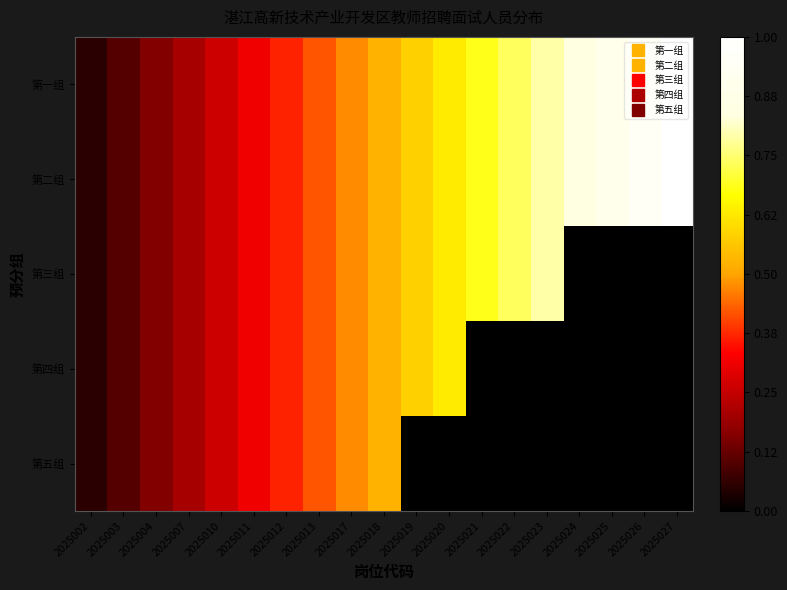

Reading left to right, transcribe all the data shown in this chart.

第一组: 2025002=0.1	2025003=0.1	2025004=0.2	2025007=0.2	2025010=0.3	2025011=0.3	2025012=0.4	2025013=0.4	2025017=0.5	2025018=0.5	2025019=0.6	2025020=0.6	2025021=0.7	2025022=0.7	2025023=0.8	2025024=0.8	2025025=0.9	2025026=0.9	2025027=1.0
第二组: 2025002=0.1	2025003=0.1	2025004=0.2	2025007=0.2	2025010=0.3	2025011=0.3	2025012=0.4	2025013=0.4	2025017=0.5	2025018=0.5	2025019=0.6	2025020=0.6	2025021=0.7	2025022=0.7	2025023=0.8	2025024=0.8	2025025=0.9	2025026=0.9	2025027=1.0
第三组: 2025002=0.1	2025003=0.1	2025004=0.2	2025007=0.2	2025010=0.3	2025011=0.3	2025012=0.4	2025013=0.4	2025017=0.5	2025018=0.5	2025019=0.6	2025020=0.6	2025021=0.7	2025022=0.7	2025023=0.8	2025024=0.0	2025025=0.0	2025026=0.0	2025027=0.0
第四组: 2025002=0.1	2025003=0.1	2025004=0.2	2025007=0.2	2025010=0.3	2025011=0.3	2025012=0.4	2025013=0.4	2025017=0.5	2025018=0.5	2025019=0.6	2025020=0.6	2025021=0.0	2025022=0.0	2025023=0.0	2025024=0.0	2025025=0.0	2025026=0.0	2025027=0.0
第五组: 2025002=0.1	2025003=0.1	2025004=0.2	2025007=0.2	2025010=0.3	2025011=0.3	2025012=0.4	2025013=0.4	2025017=0.5	2025018=0.5	2025019=0.0	2025020=0.0	2025021=0.0	2025022=0.0	2025023=0.0	2025024=0.0	2025025=0.0	2025026=0.0	2025027=0.0